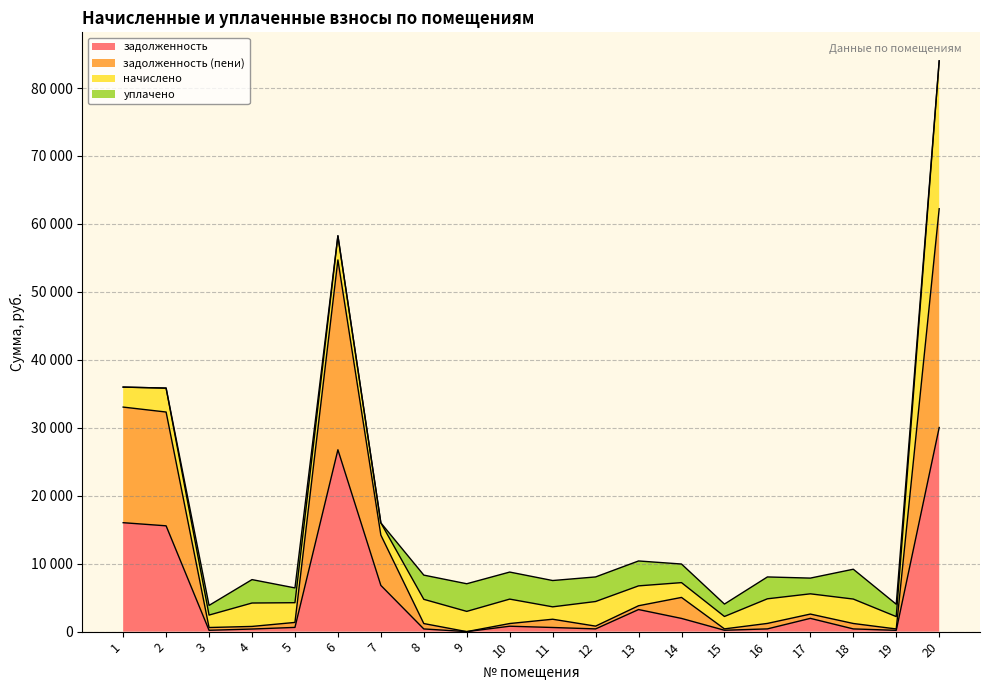

Between 6 and 7, which series saw the biggest shift?

задолженность (пени)